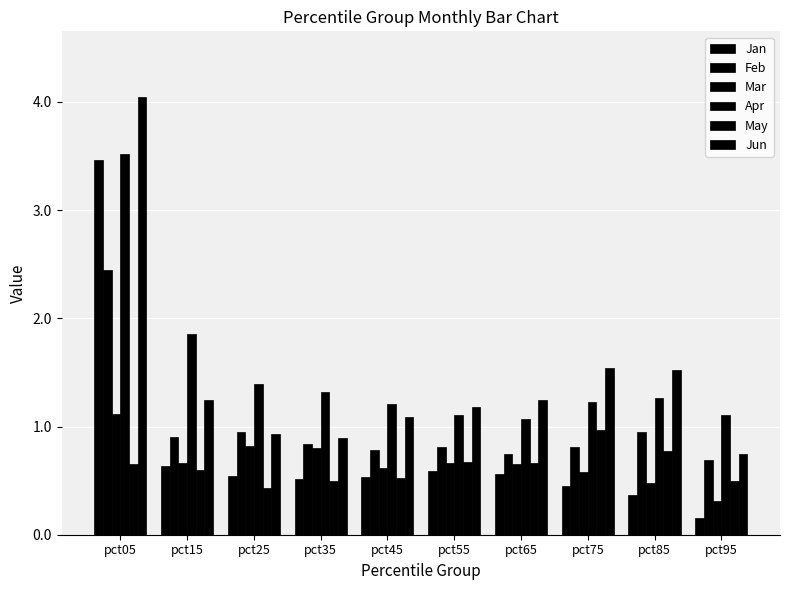

How many distinct data groups are displayed?

6